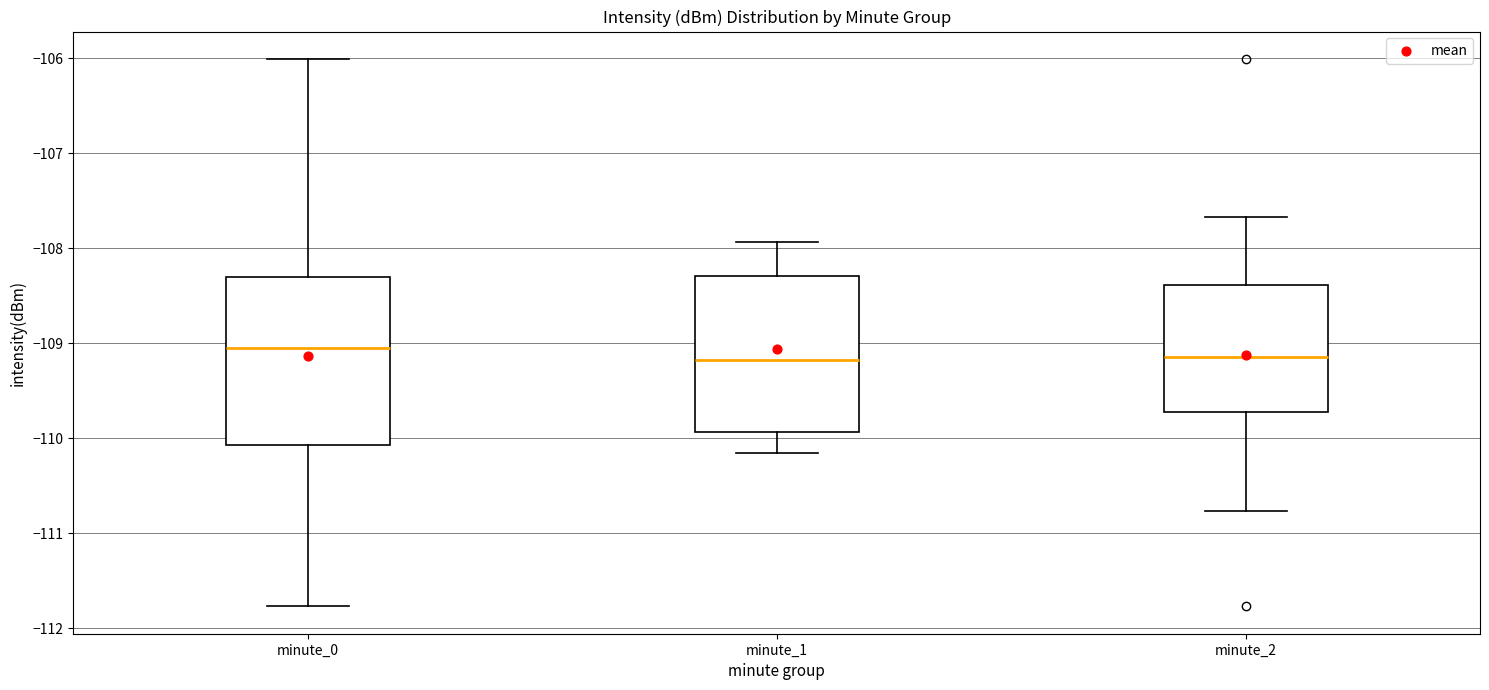

Which box is the tallest, from its lower edge to its upper edge?

minute_0